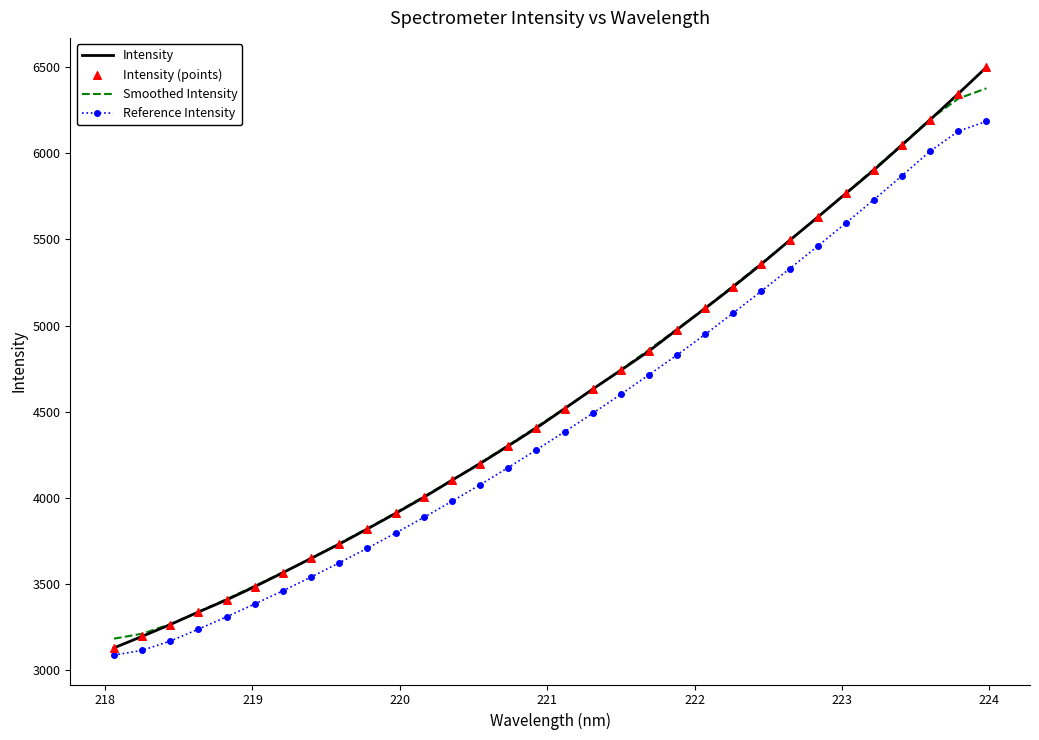

What is the highest value of the Intensity series?

6498.6